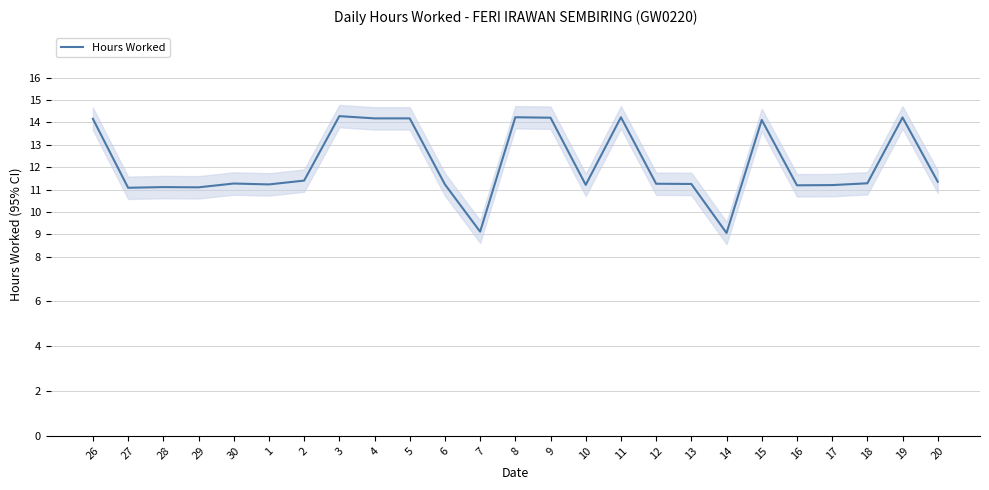

How many points are lower than both their immediate neighbors (excluding endpoints)?

7